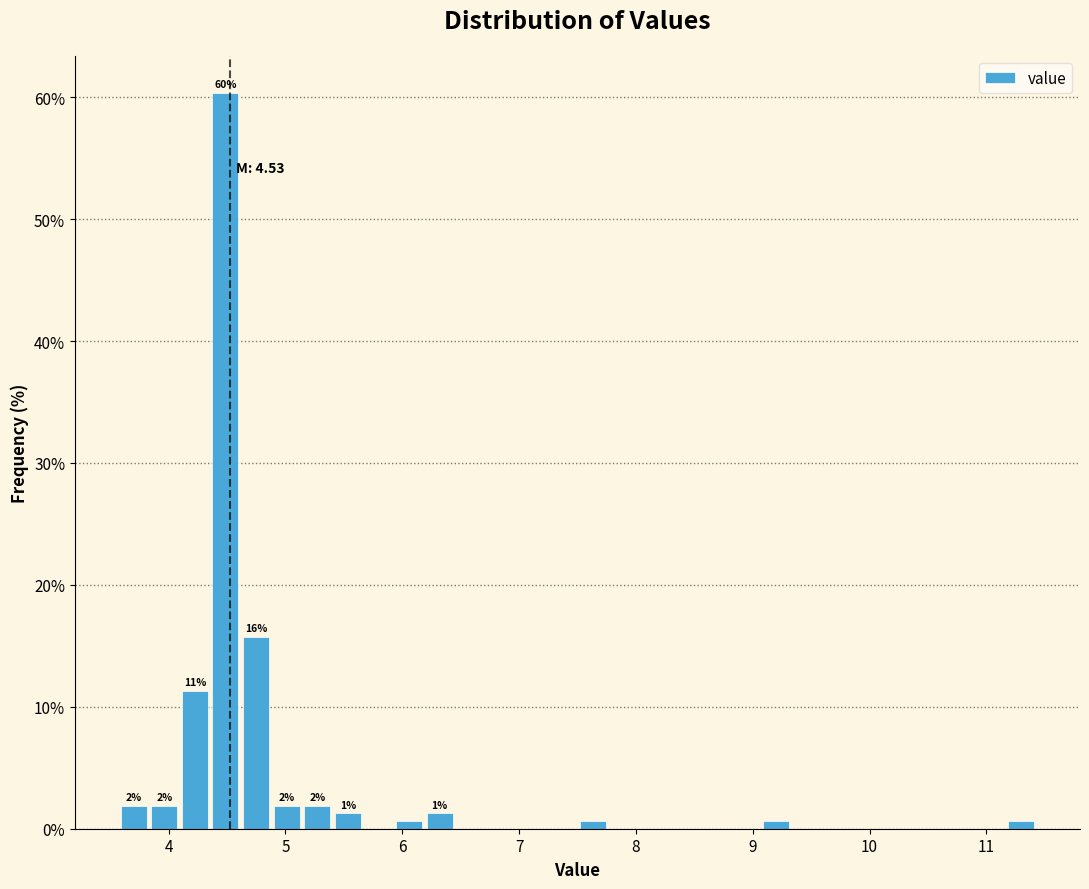

Around what value on the x-axis is the tallest bar? Give the approximate position of its centre, as read against the axis.

4.5